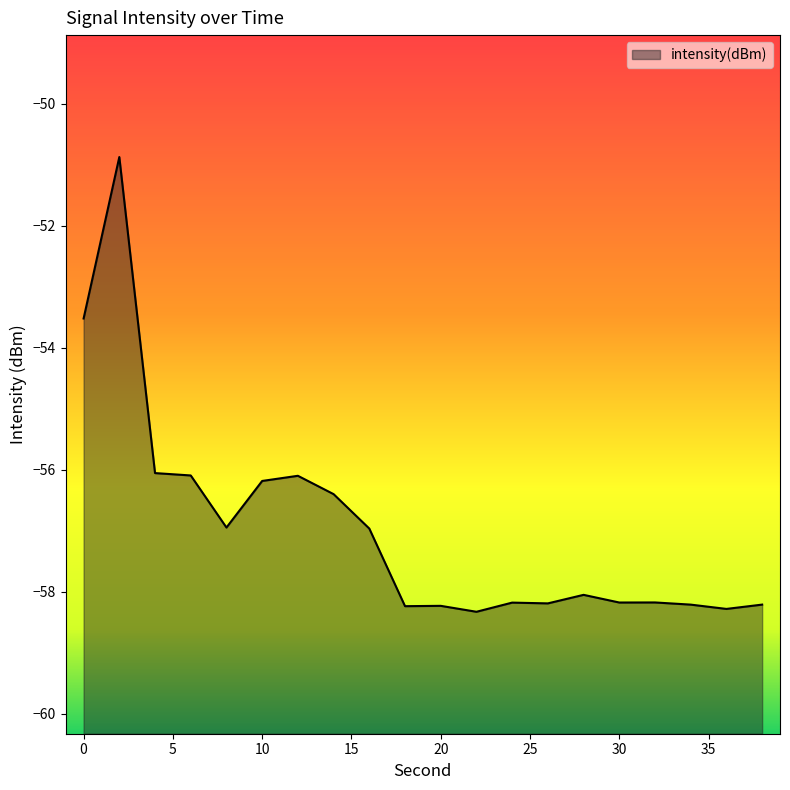

What is the maximum value shown in the chart?

-50.9